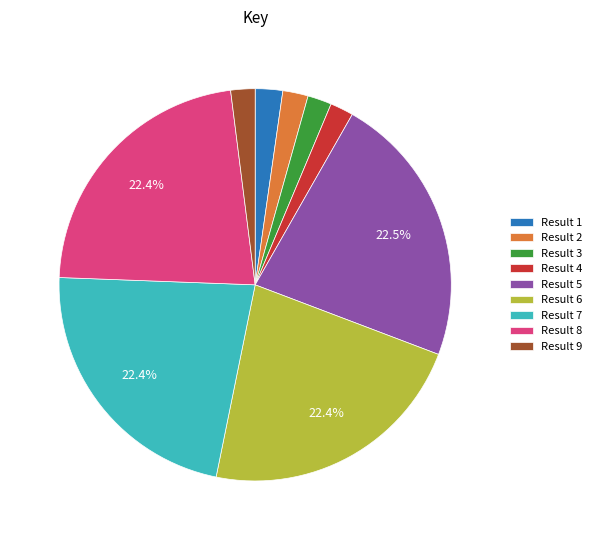

Does any single category account for the majority?

No